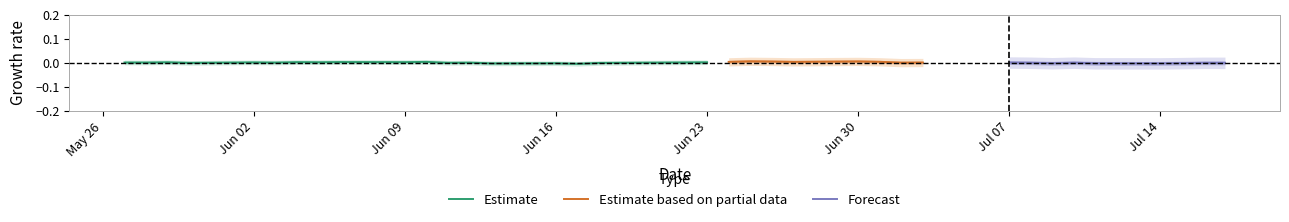

The value of Estimate at Jun 02 is 0.0. True or false?

True